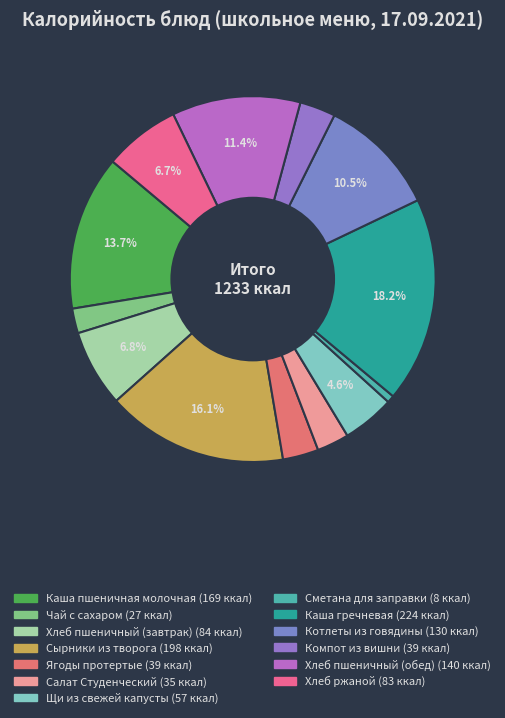

Which slice is the largest?

Каша гречневая